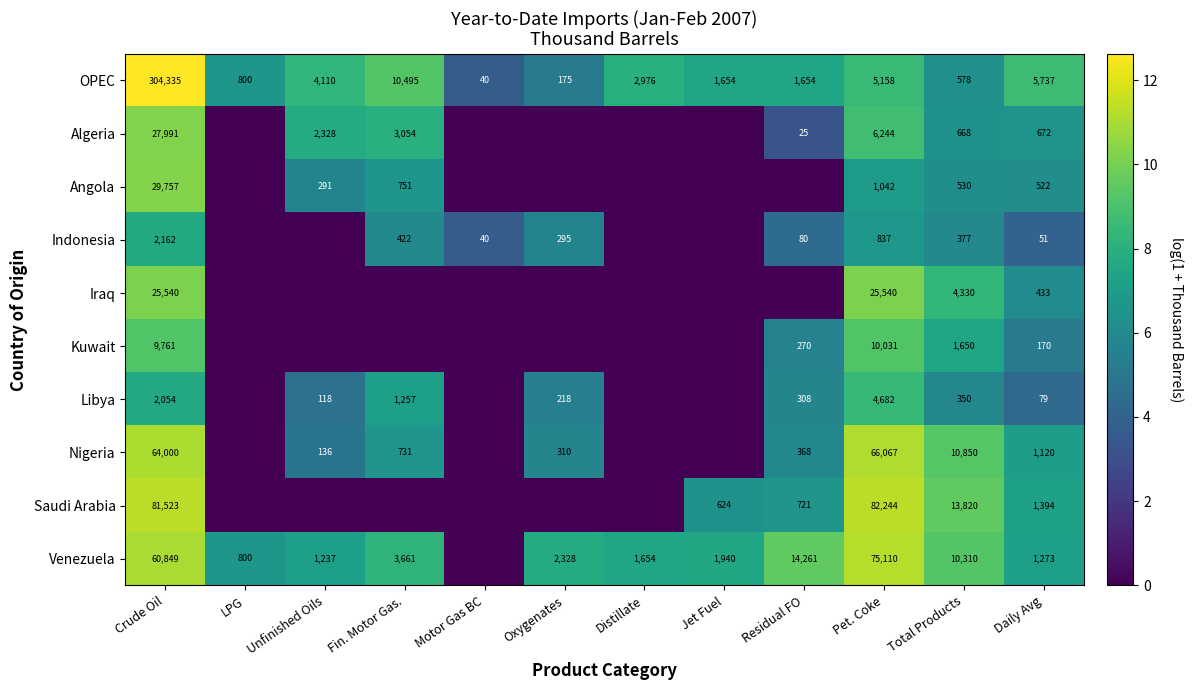

At how many categories does at least one series exceed 9?

5